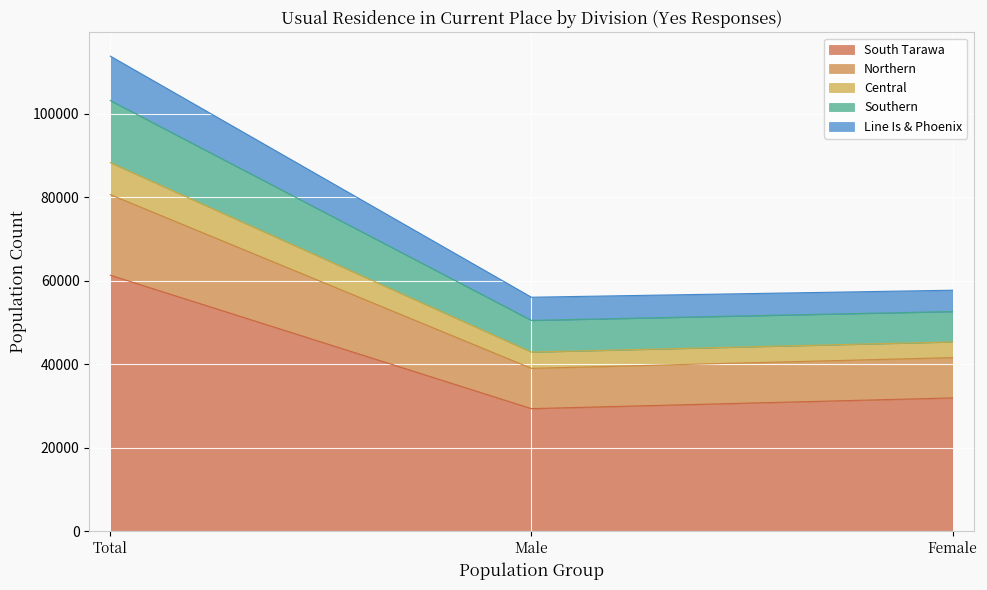

Where is Line Is & Phoenix nearest to the value 59830?

Female